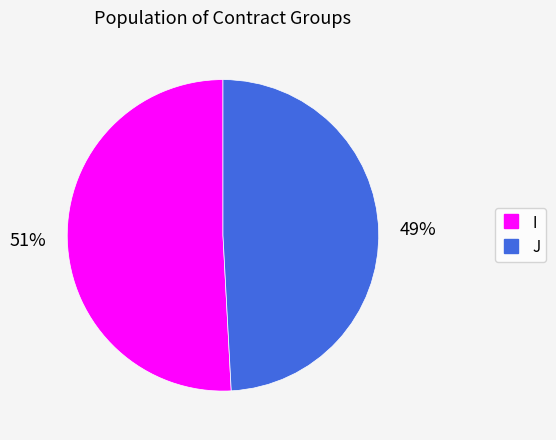

Does any single category account for the majority?

Yes